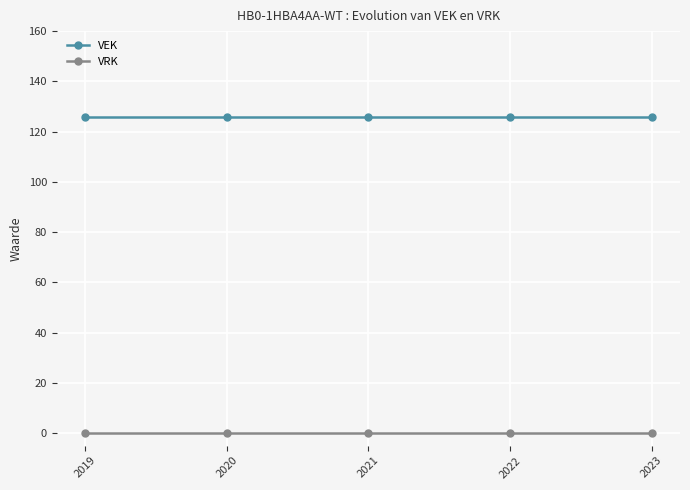

Is the value of VRK at 2019 greater than the value of VEK at 2023?

No